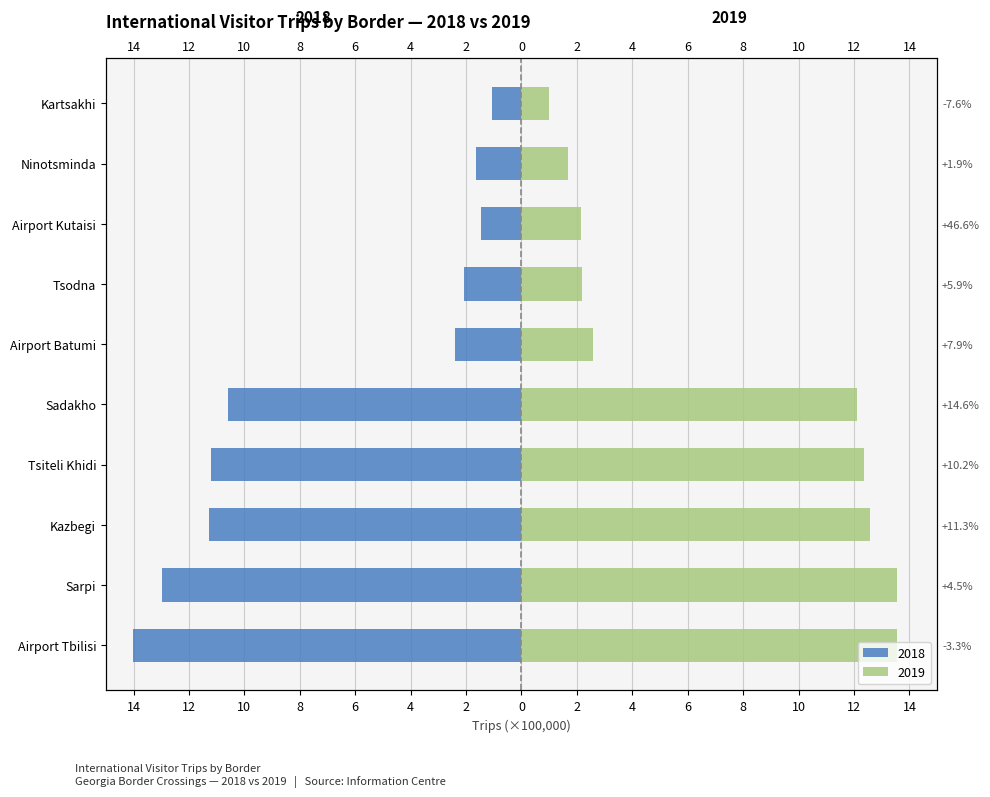

At which category is the sum across all series the highest?

Sadakho